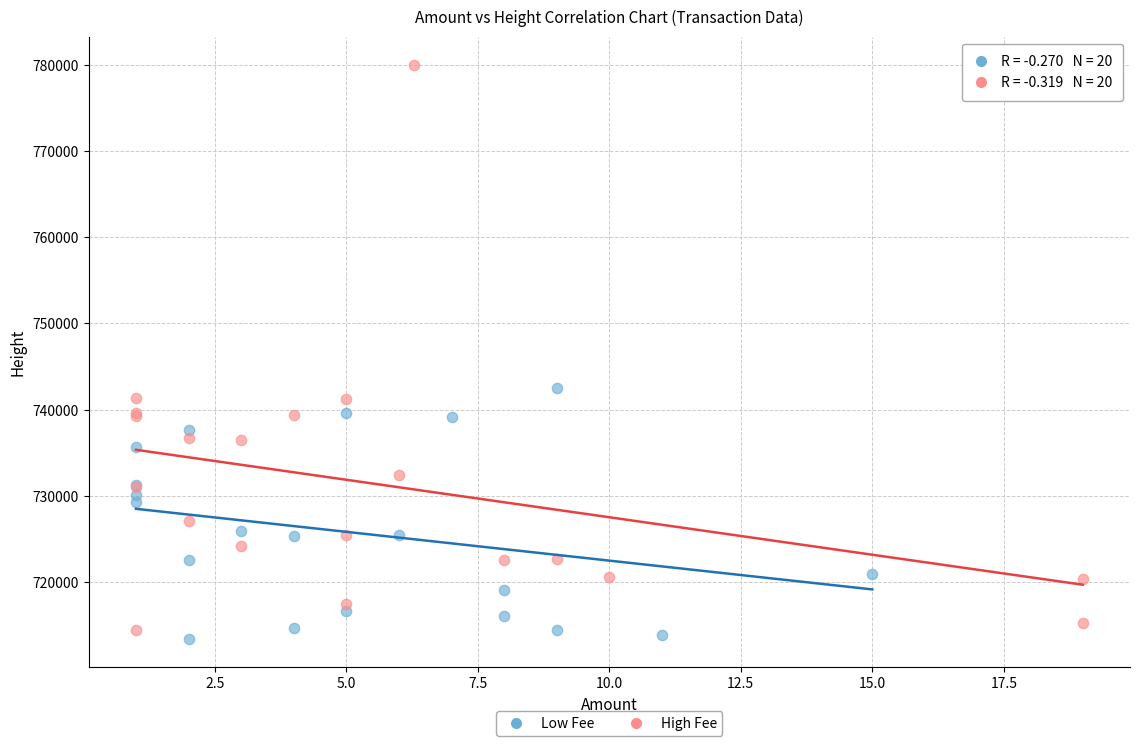

What are all the series names shown in the legend?

Low Fee, High Fee